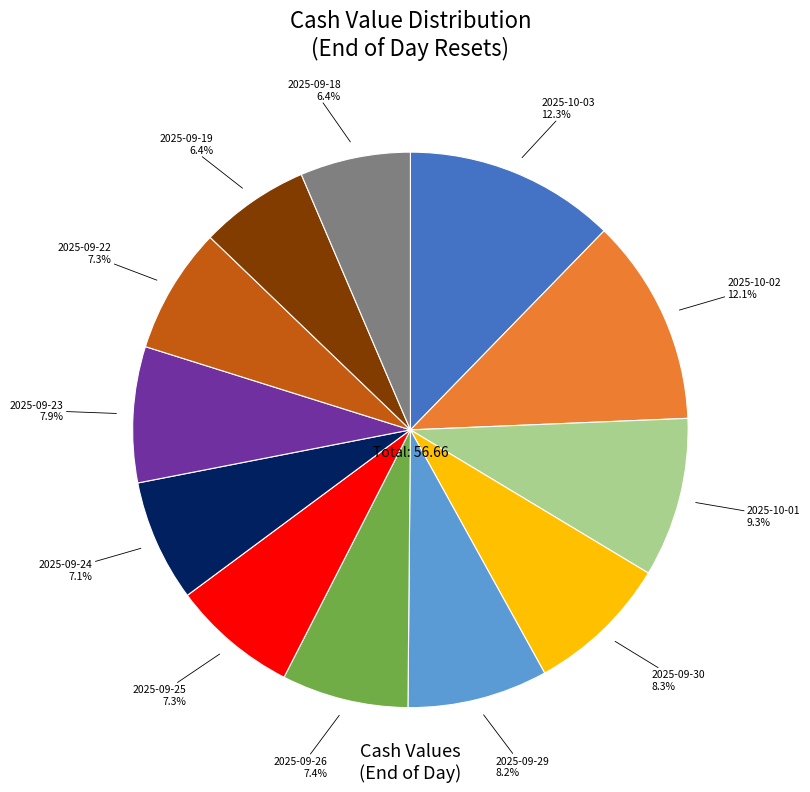

Is there a majority slice in this chart?

No